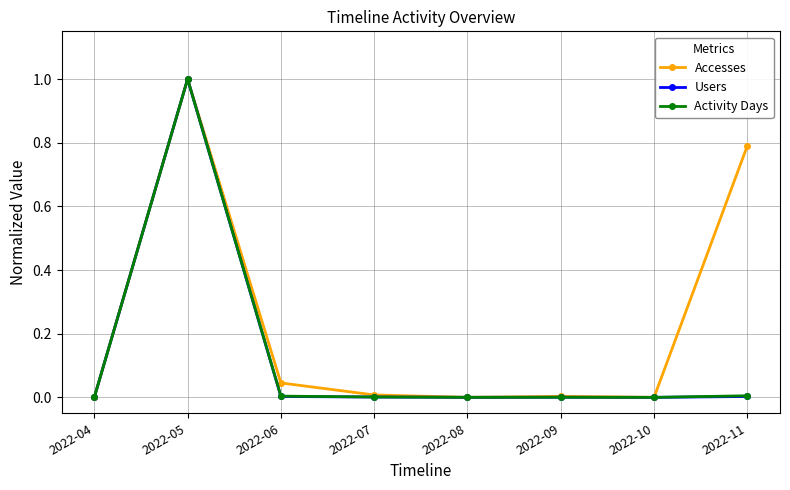

How many distinct data groups are displayed?

3